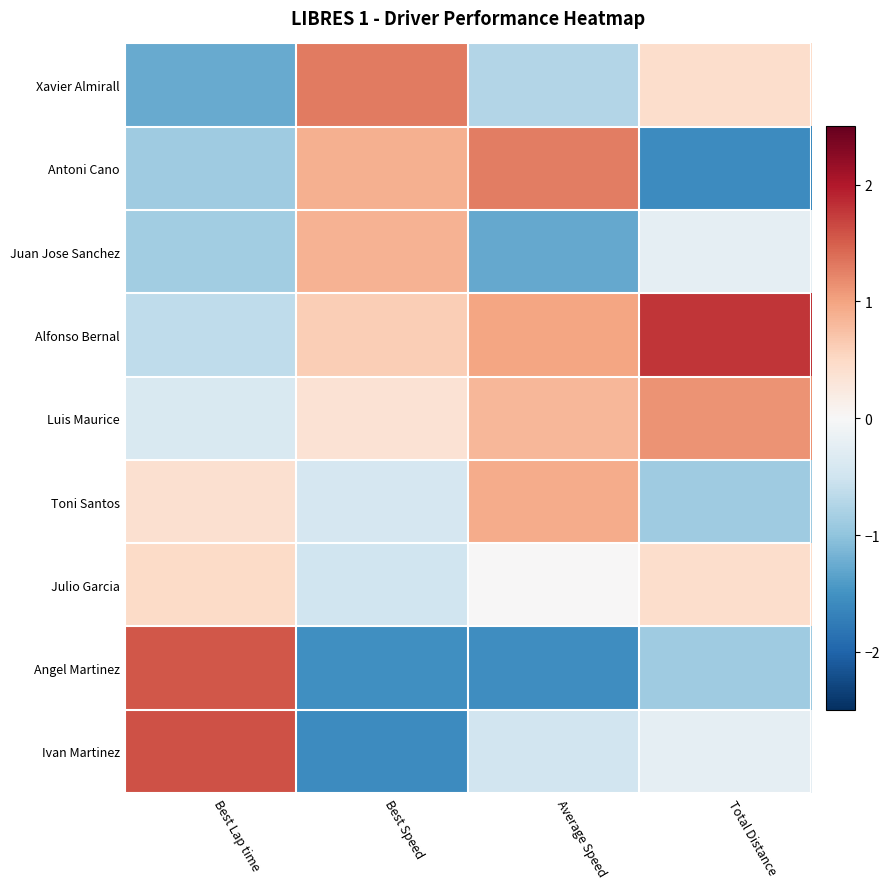

How many categories are shown in the chart?

4